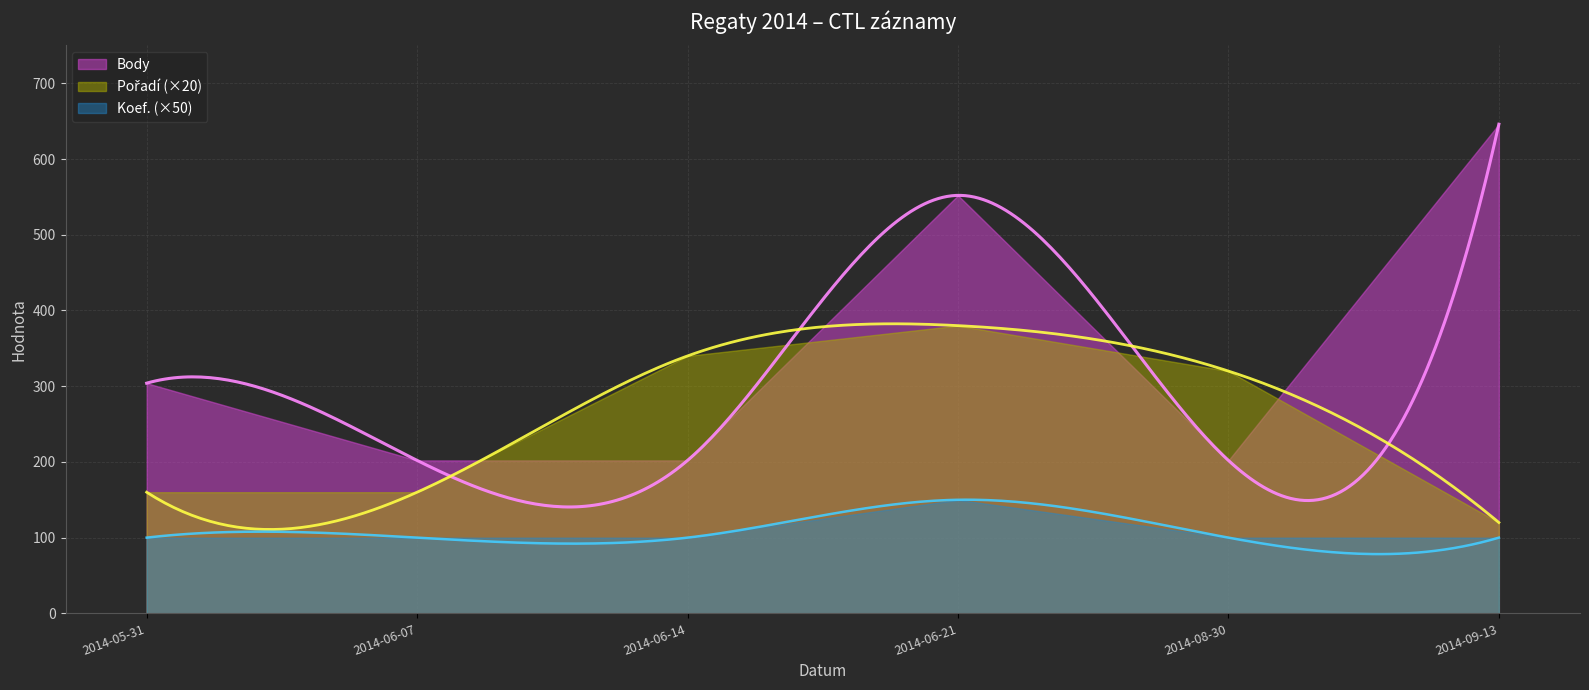

Between 2014-06-14 and 2014-08-30, which series saw the biggest shift?

Poradí